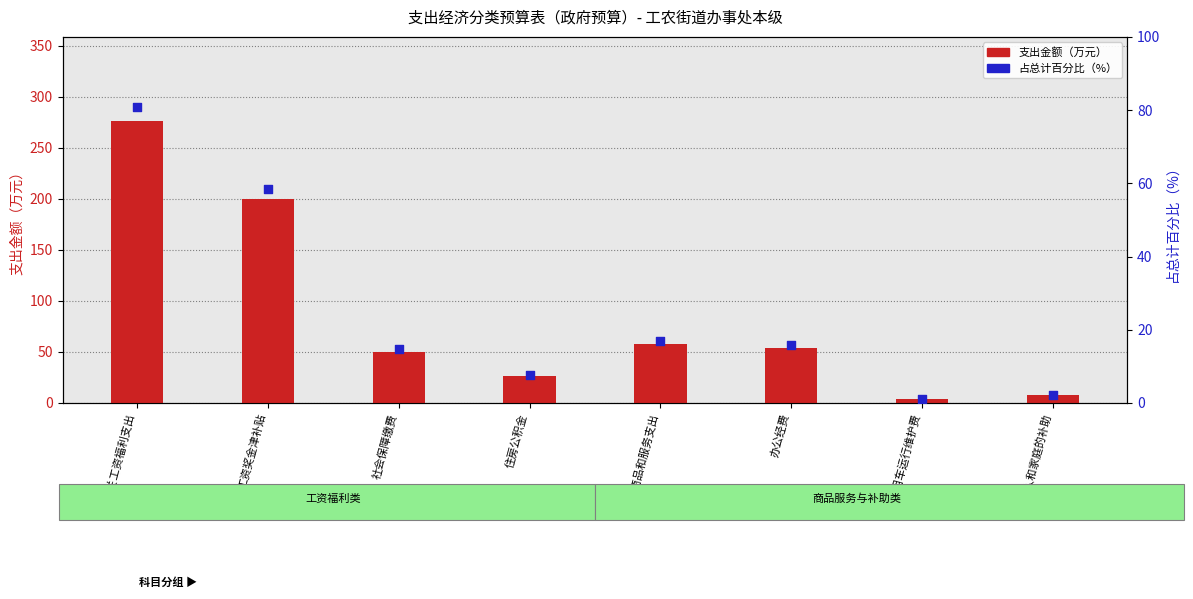

At which category is the sum across all series the highest?

机关工资福利支出